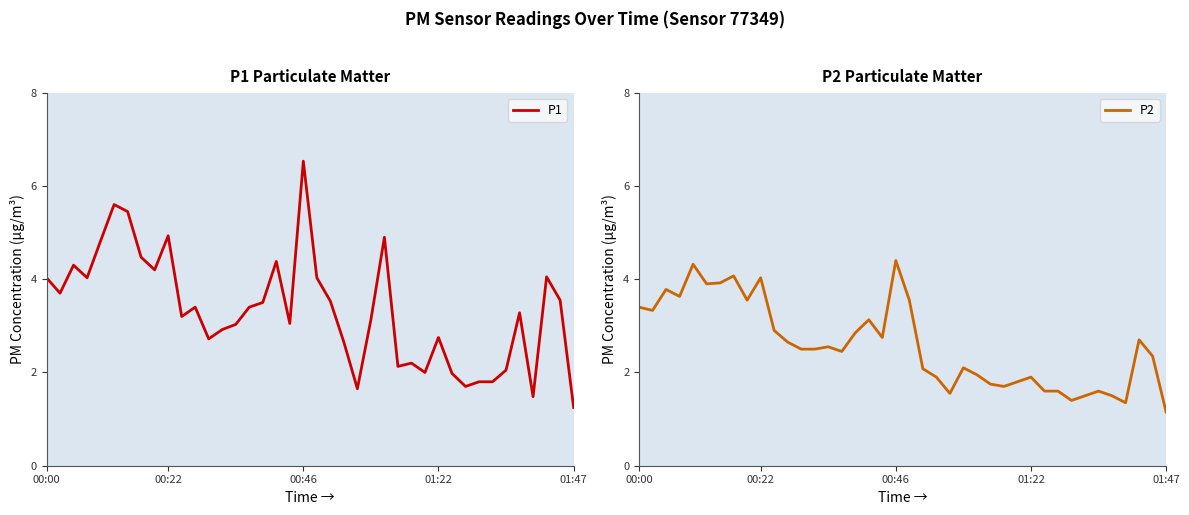

The P1 series shows 2.9 at 13. True or false?

True